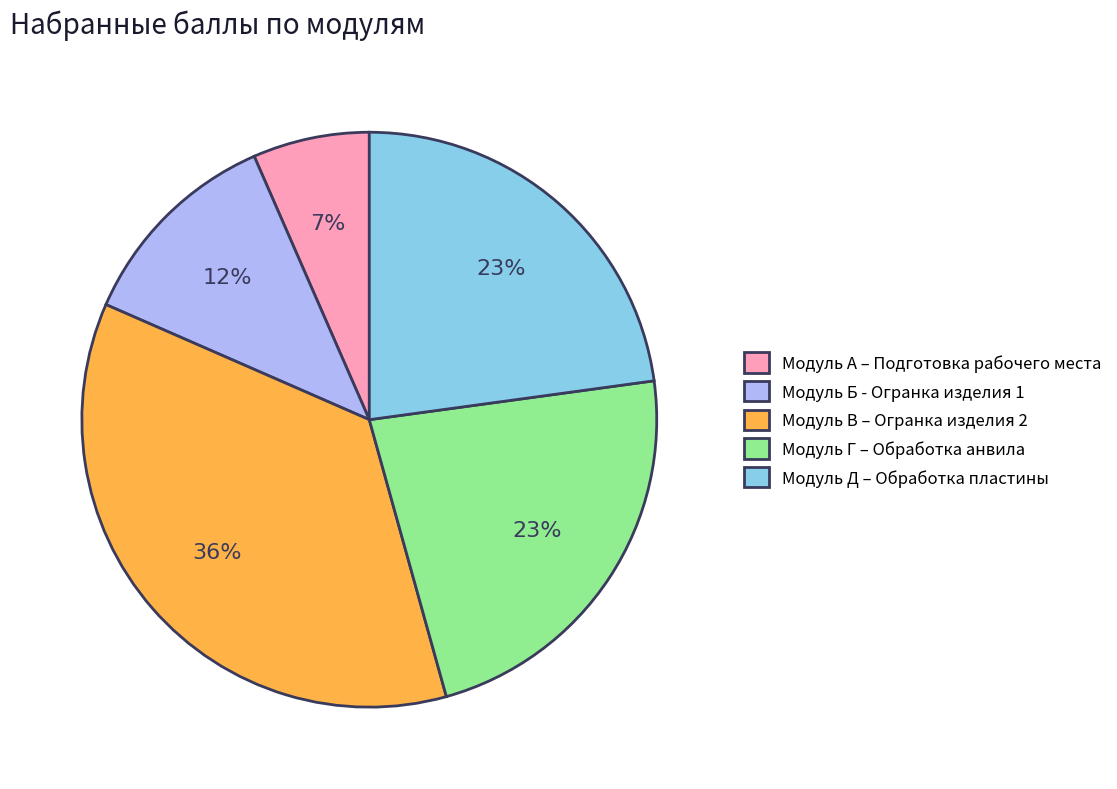

To the nearest percent, what is the average slice percentage?

20%